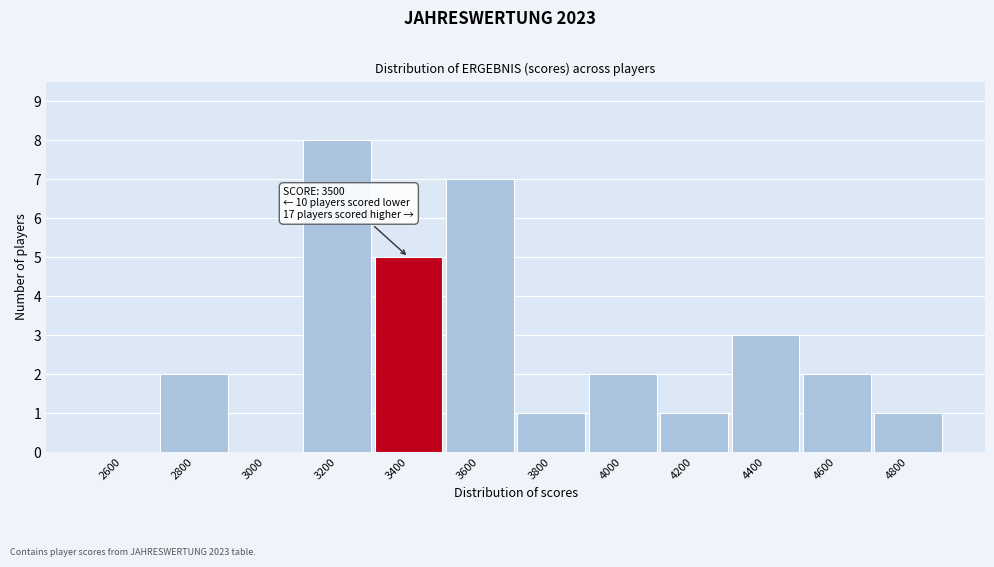

Reading left to right, list all the values displayed in this chart.

2600=0	2800=2	3000=0	3200=8	3400=5	3600=7	3800=1	4000=2	4200=1	4400=3	4600=2	4800=1